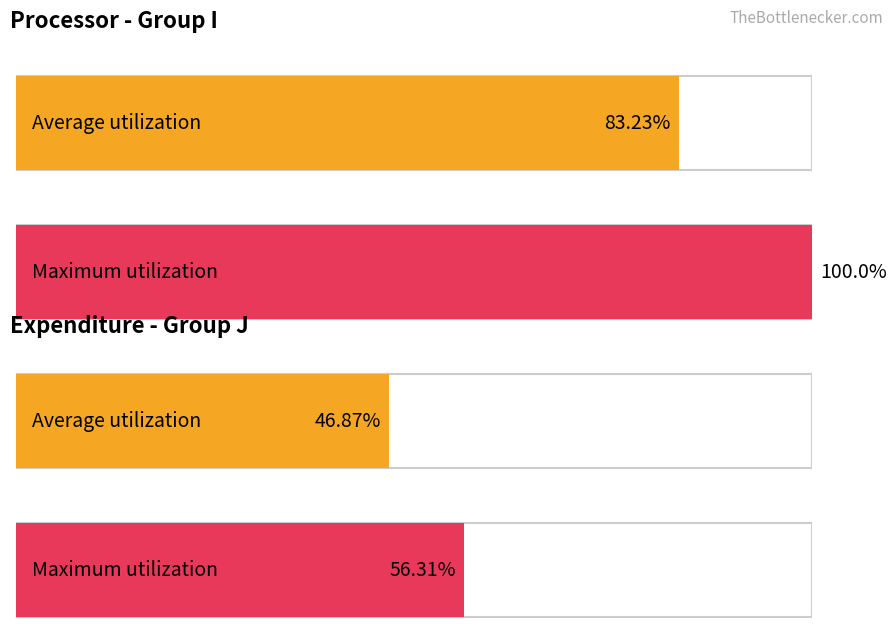

Are the bars horizontal?

Yes